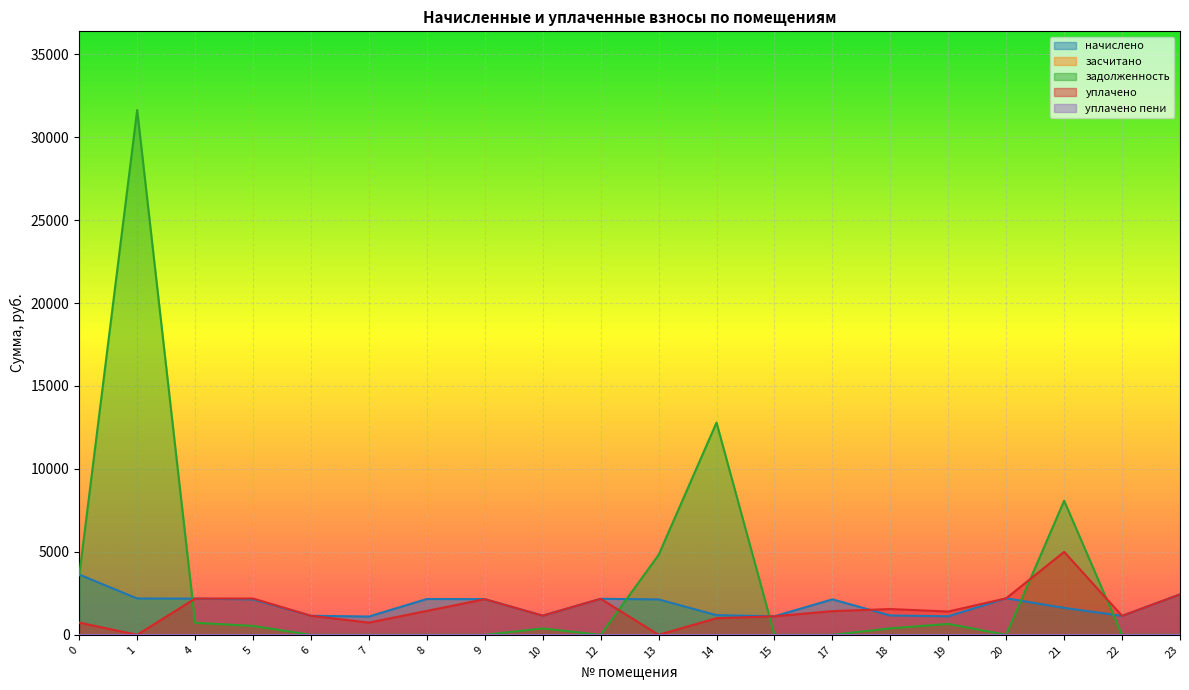

True or false: начислено and уплачено cross at least once.

True